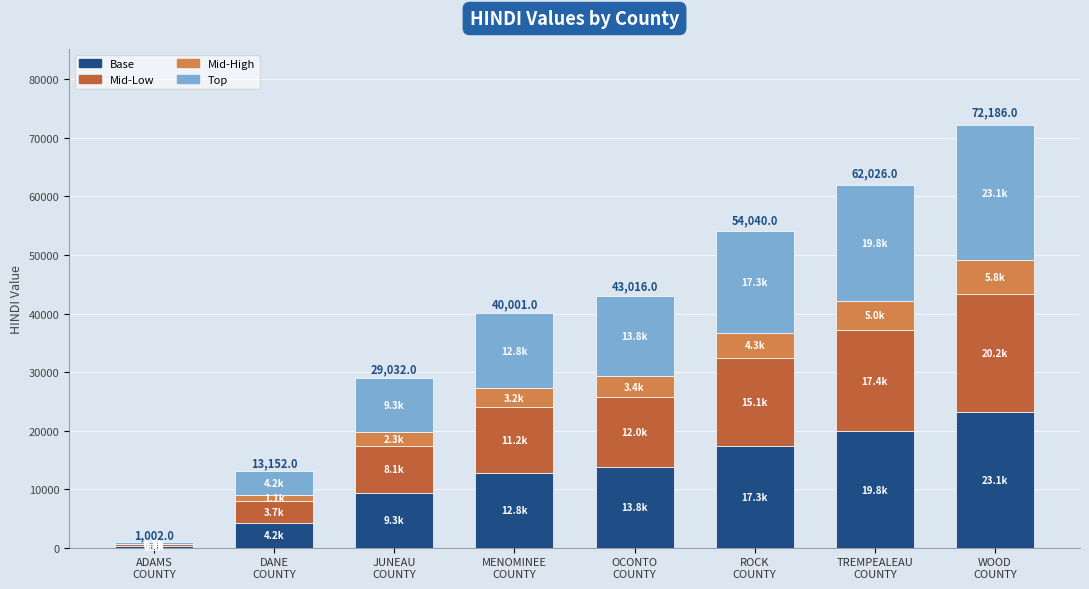

What is the highest value of the Base series?

23099.5